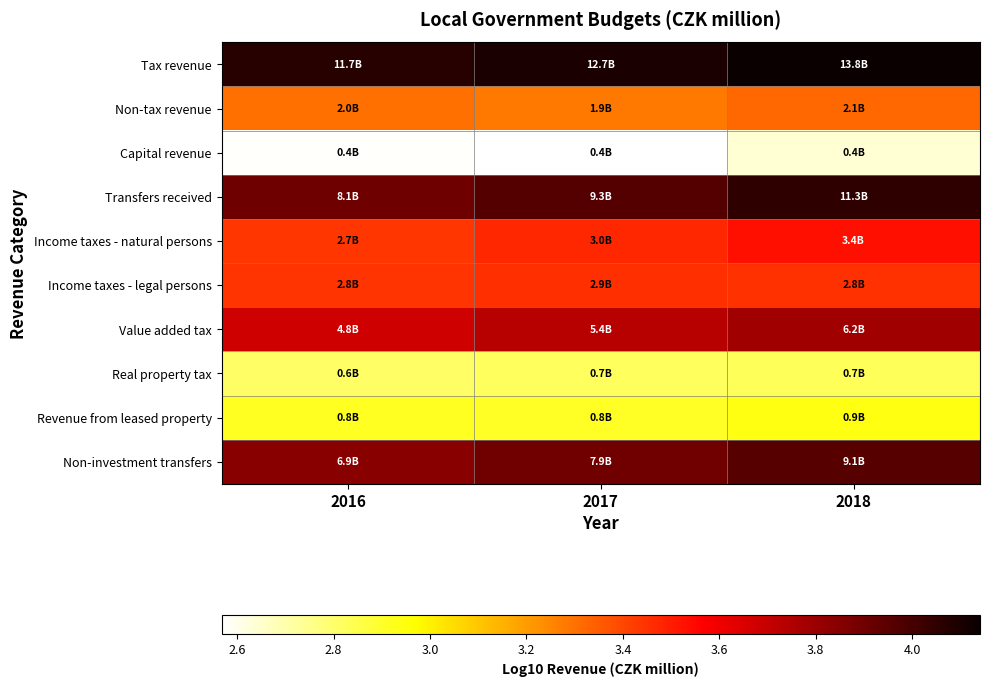

Between 2017 and 2018, which is larger?

2018